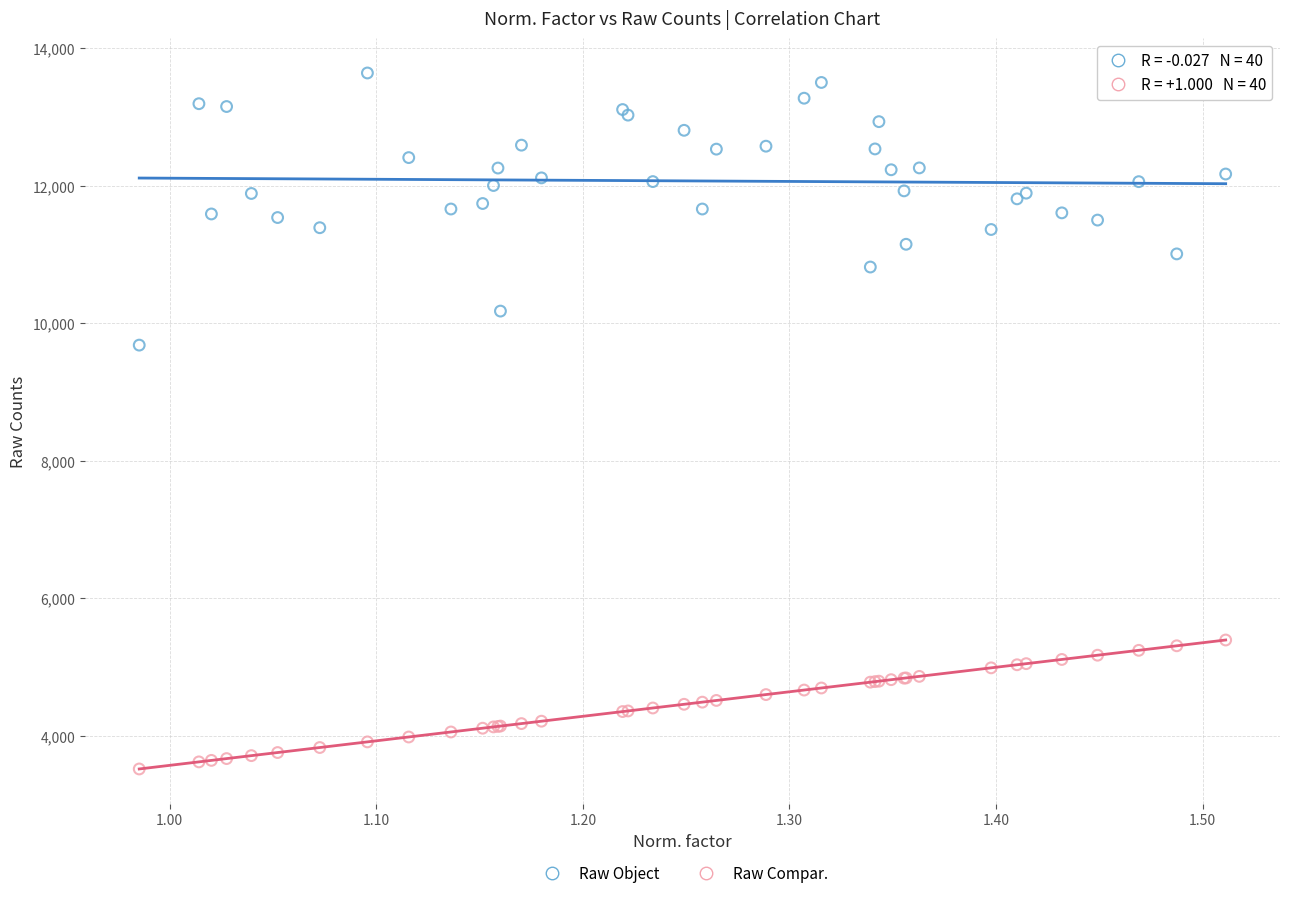

What are all the series names shown in the legend?

Raw Object, Raw Compar.